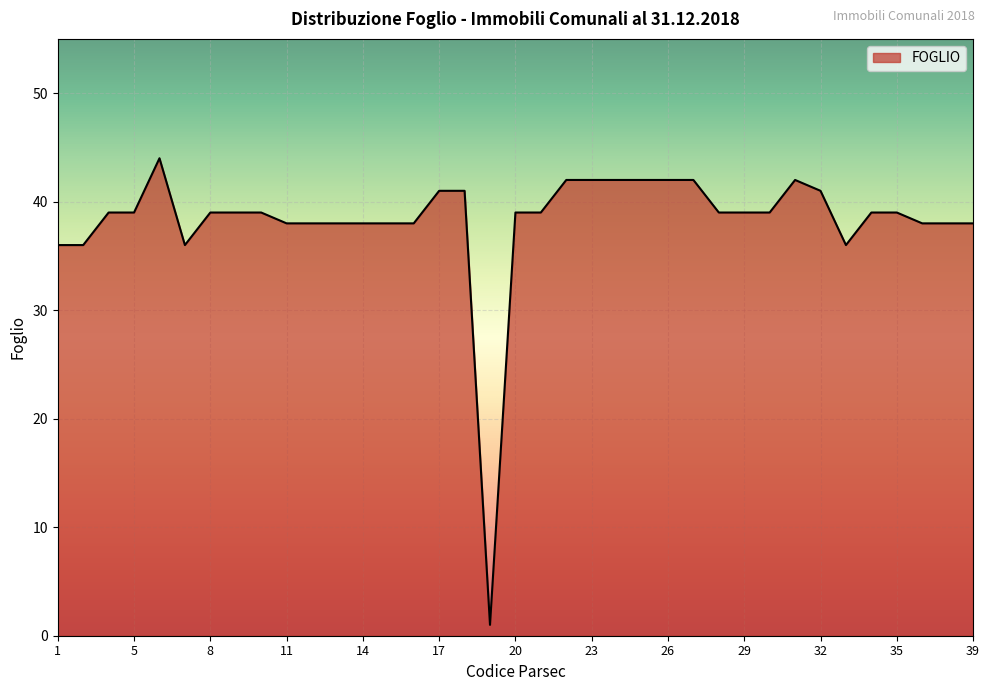

What is the difference between the maximum and minimum values?

43